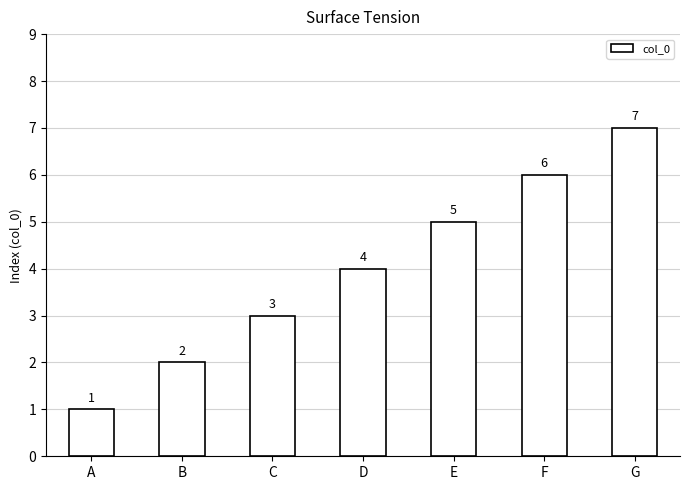

The chart shows a value of 2 at B. True or false?

True